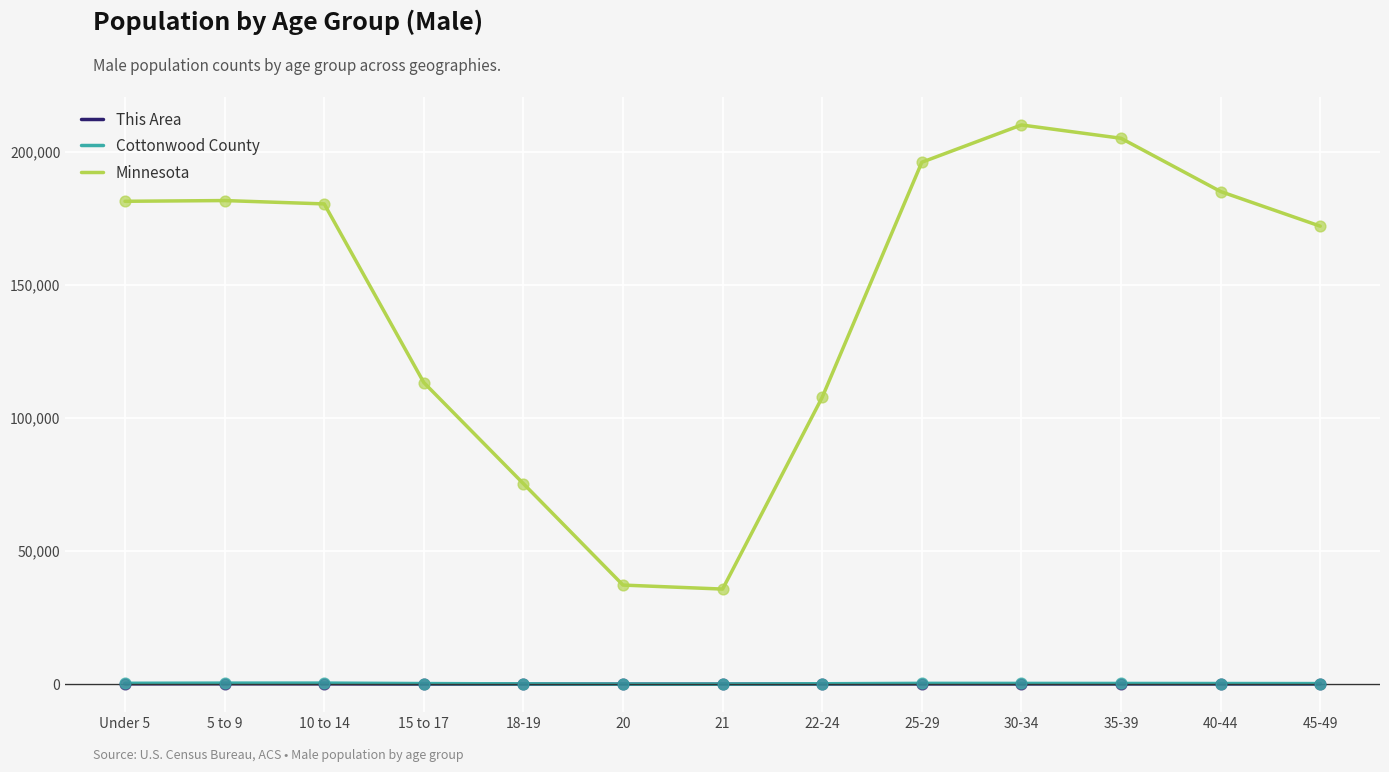

At how many categories does at least one series exceed 96839?

10